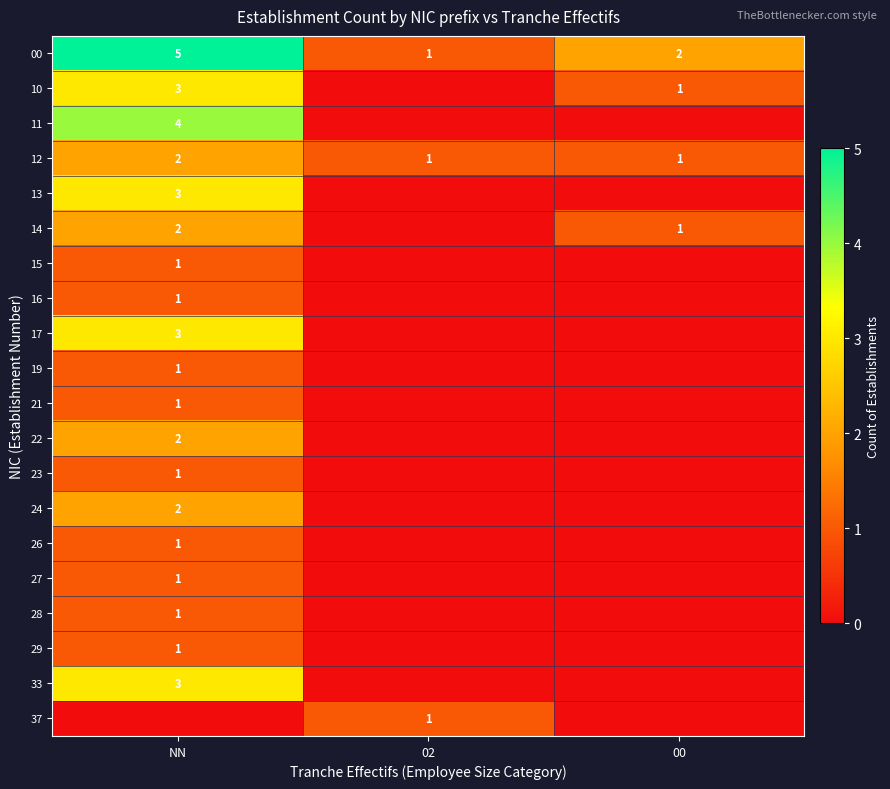

How many series are shown in this chart?

20